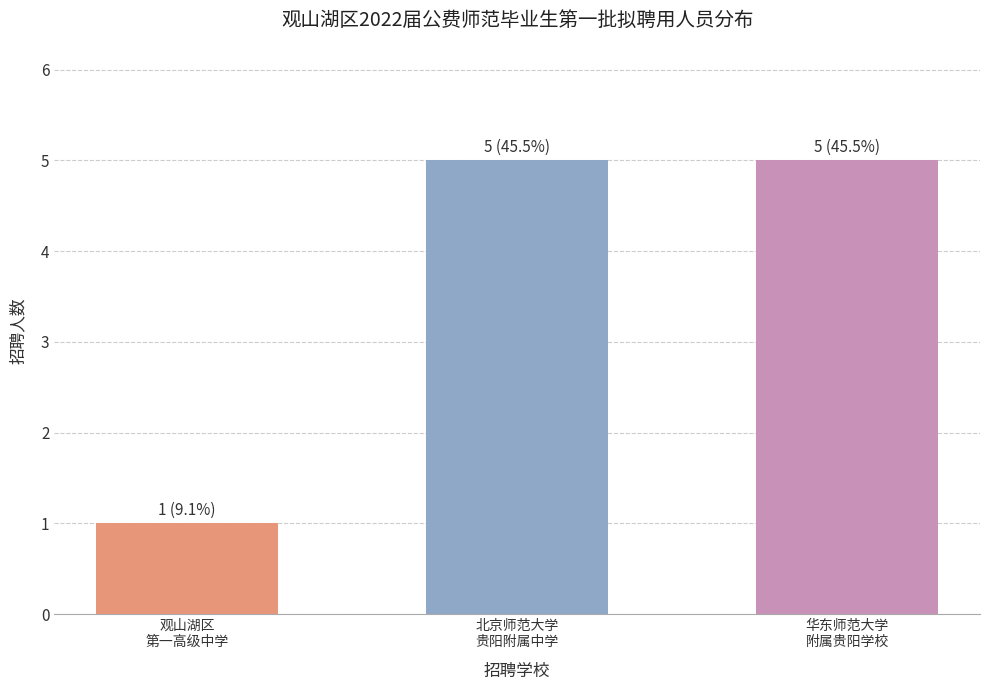

Which has a higher value, 北京师范大学
贵阳附属中学 or 观山湖区
第一高级中学?

北京师范大学
贵阳附属中学